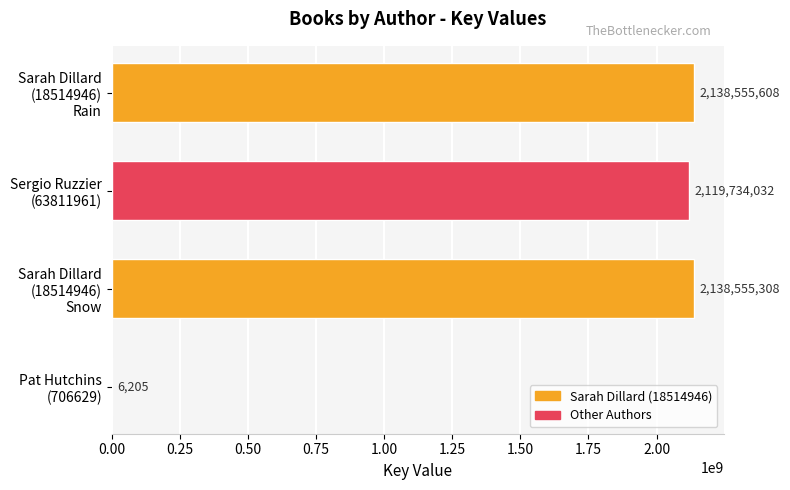

What is the maximum value shown in the chart?

2138555608